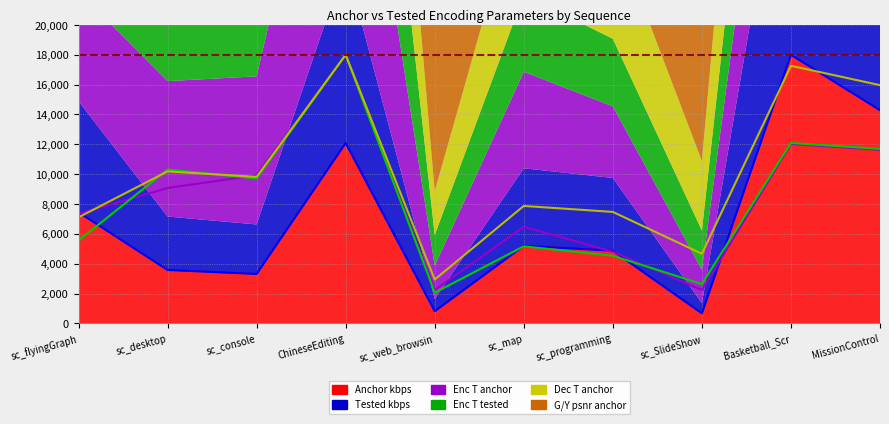

What is the spread (max minus min) of values at sc_map?

2704.4